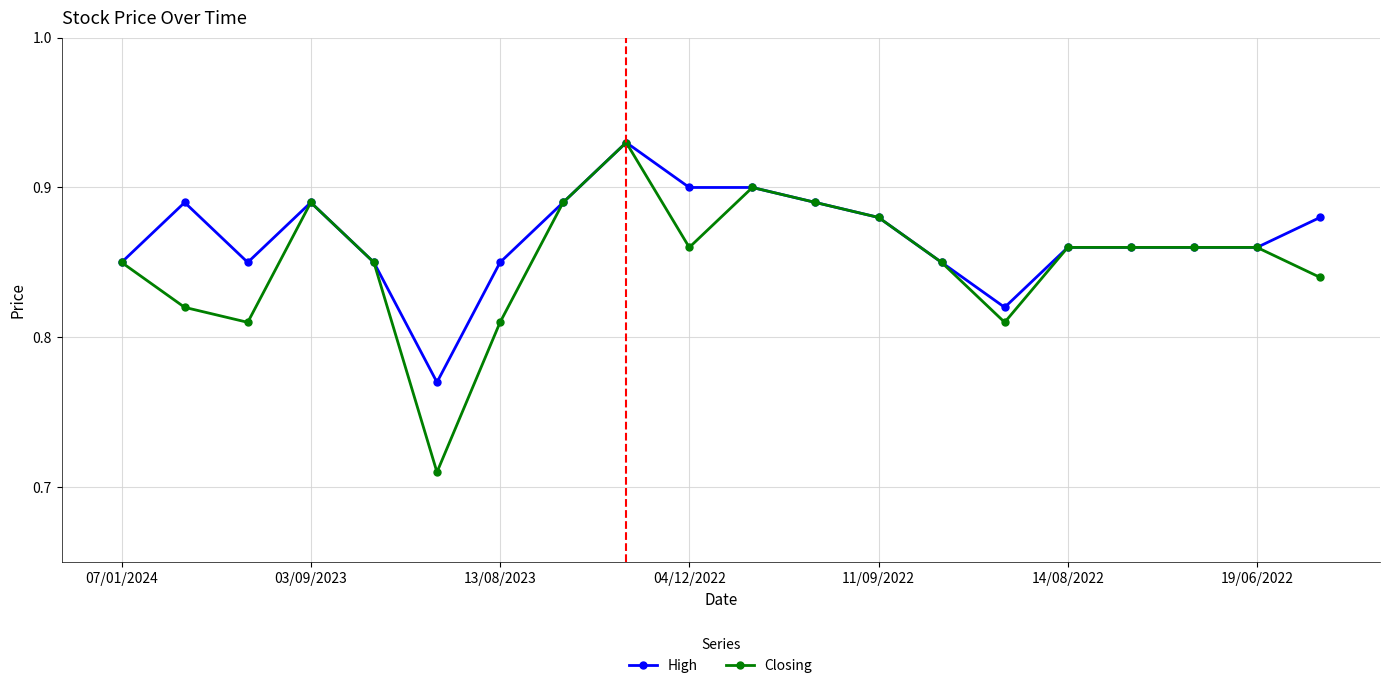

List the series in order of their overall mean, lowest first.

Closing, High